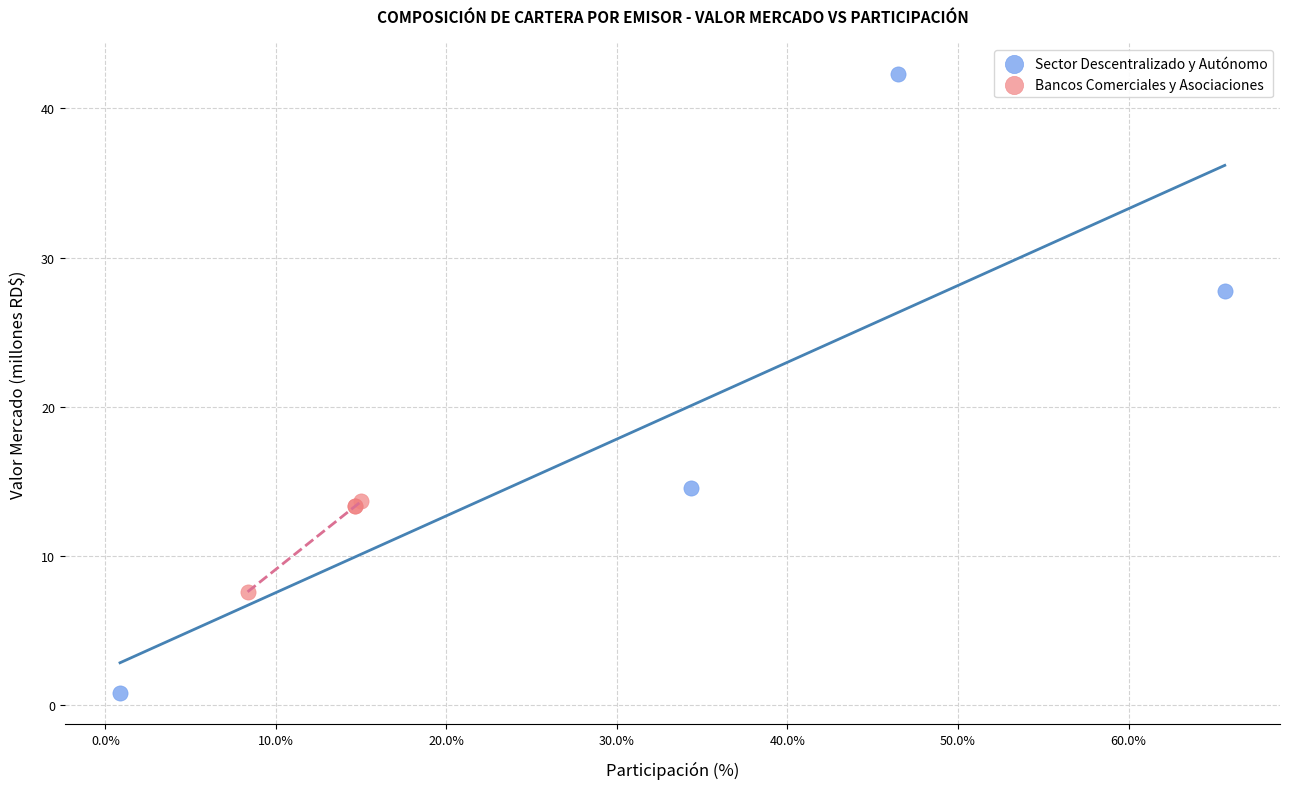

Which series reaches the minimum Y coordinate?

Sector Descentralizado y Autónomo